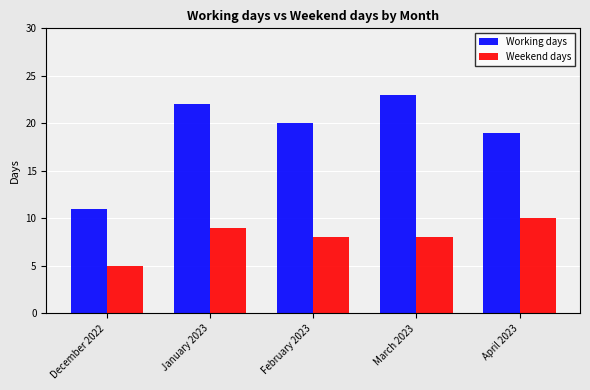

What is the label of the 1st bar from the left?

December 2022